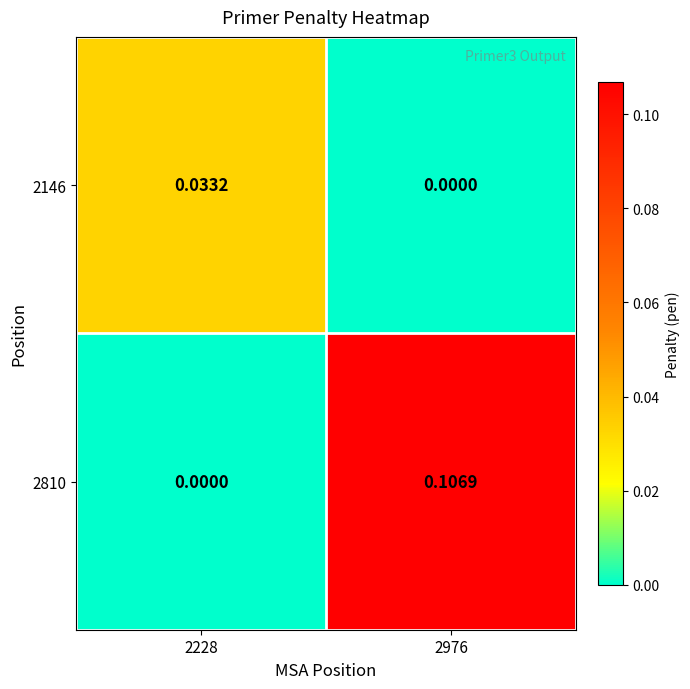

How many categories are shown in the chart?

2